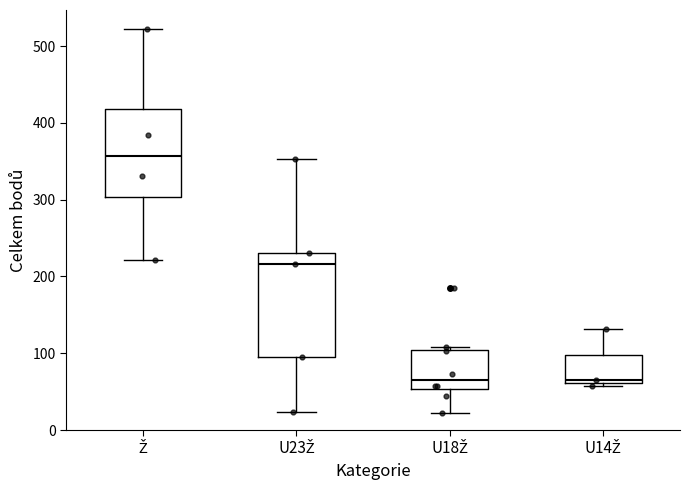

Reading left to right, read every box against the y-axis: the position of its median line, the range the box covers, and the ends of its whiskers. The values are not printed on the chart, so give them approximately, as read against the axis.

Ž: median 360, box 300 to 420, whiskers 220 to 520
U23Ž: median 220, box 100 to 230, whiskers 20 to 350
U18Ž: median 70, box 50 to 100, whiskers 20 to 110
U14Ž: median 70, box 60 to 100, whiskers 60 (just below the box's lower edge) to 130